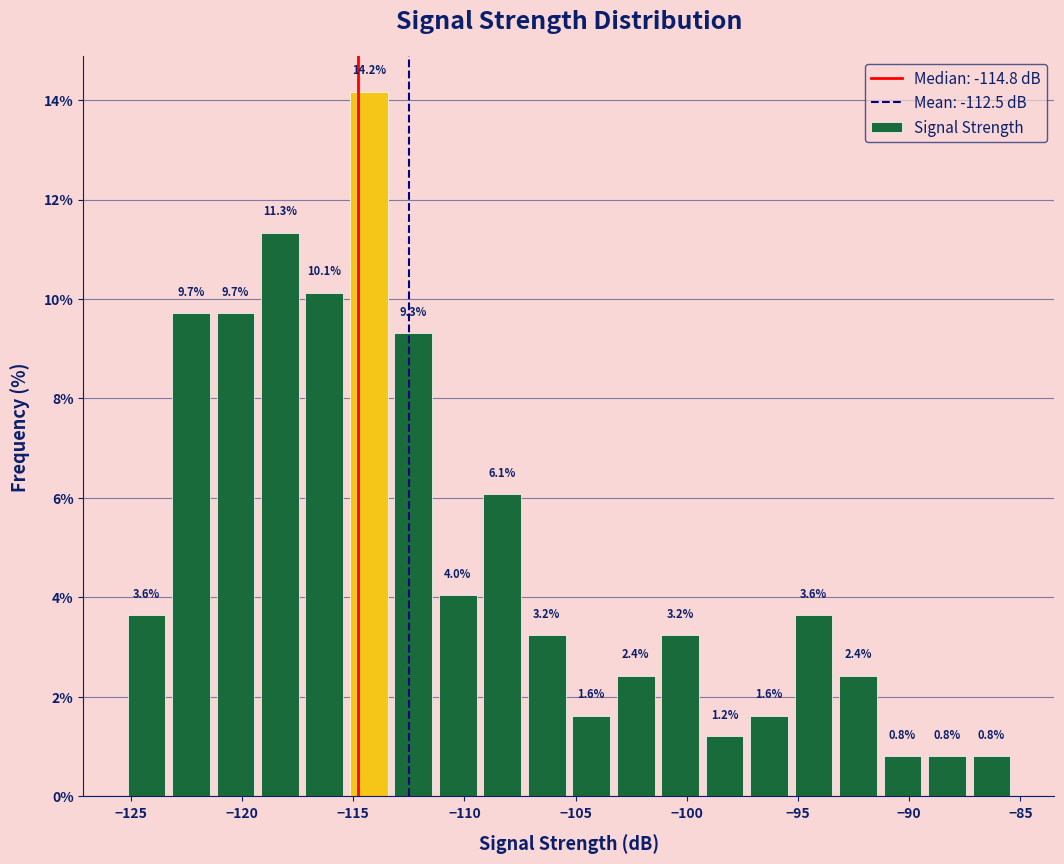

Reading left to right, list every bar in this chart as the range it spans on the x-axis followed by its height. The bar edges are not printed on the chart, so give them approximately, as read against the axis.

-125.3 to -123.3: 3.6
-123.3 to -121.3: 9.7
-121.3 to -119.3: 9.7
-119.3 to -117.3: 11.3
-117.3 to -115.3: 10.1
-115.3 to -113.3: 14.2
-113.3 to -111.3: 9.3
-111.3 to -109.3: 4.0
-109.3 to -107.3: 6.1
-107.3 to -105.3: 3.2
-105.3 to -103.3: 1.6
-103.3 to -101.3: 2.4
-101.3 to -99.3: 3.2
-99.3 to -97.3: 1.2
-97.3 to -95.3: 1.6
-95.3 to -93.3: 3.6
-93.3 to -91.3: 2.4
-91.3 to -89.3: 0.8
-89.3 to -87.3: 0.8
-87.3 to -85.3: 0.8